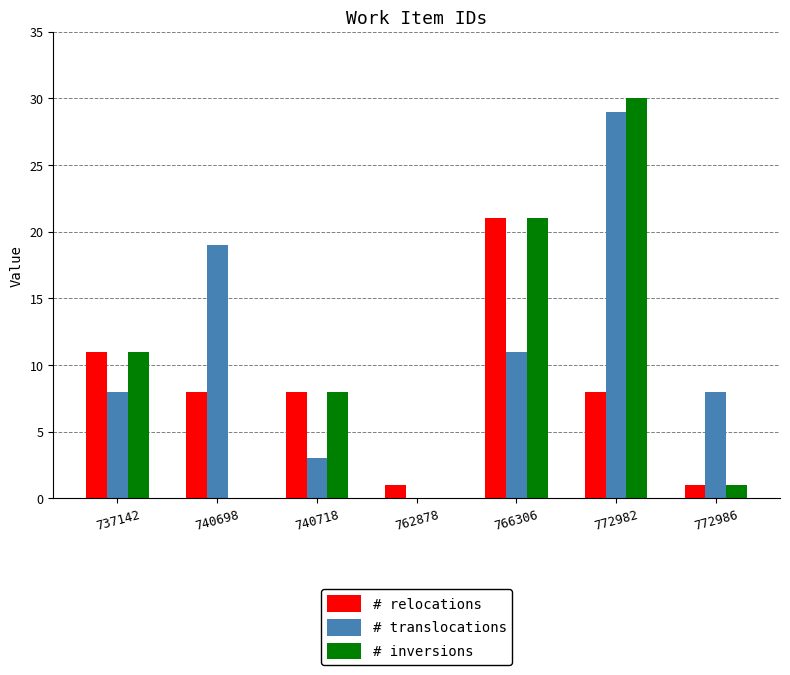

Reading left to right, what are all the values shown in this chart?

# relocations: 11	8	8	1	21	8	1
# translocations: 8	19	3	0	11	29	8
# inversions: 11	0	8	0	21	30	1